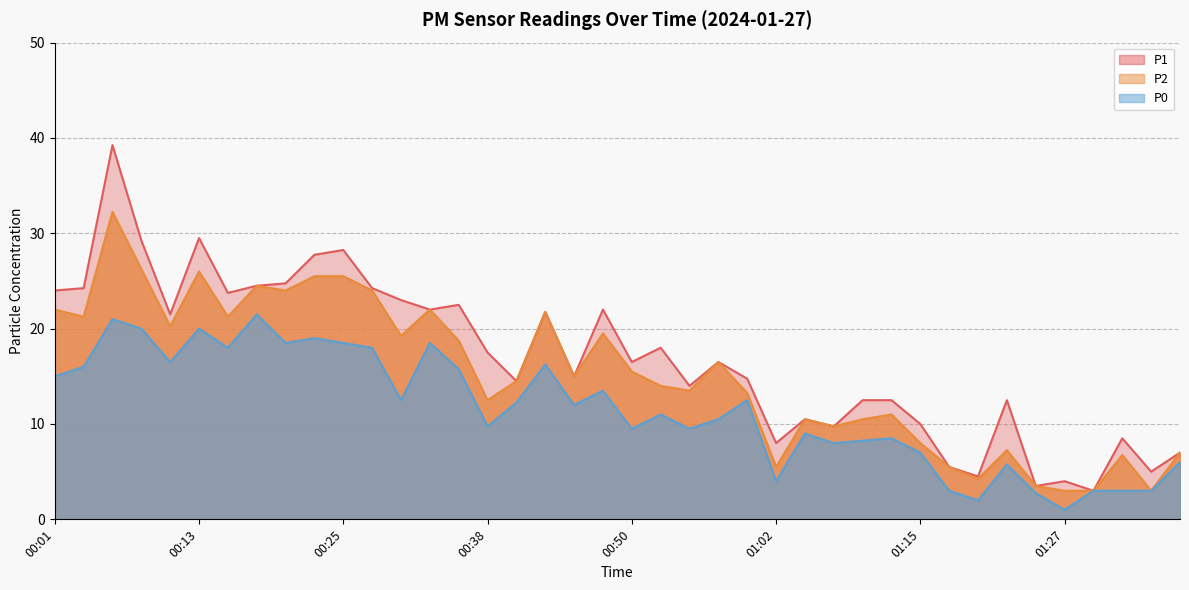

How many lines are shown in the chart?

3